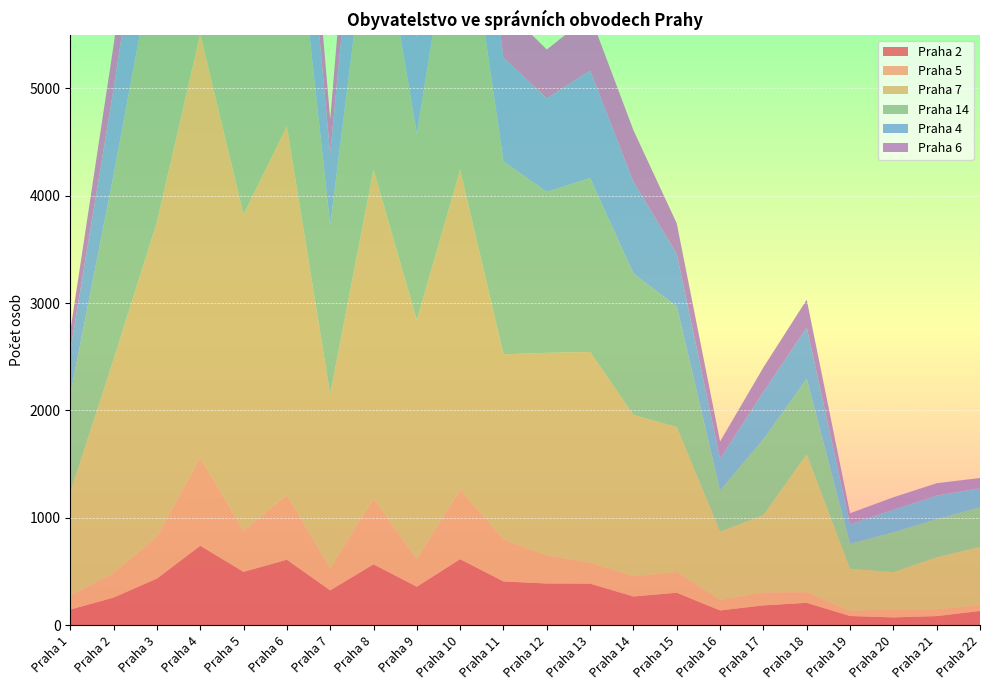

Reading left to right, list all the values displayed in this chart.

Praha 2: 144	256	433	739	496	609	323	566	357	614	406	387	386	266	301	136	183	207	84	71	83	131
Praha 5: 127	230	390	823	380	604	202	614	255	650	391	262	195	190	193	98	120	99	48	74	64	54
Praha 7: 966	1988	2931	3949	2948	3434	1624	3065	2228	2978	1725	1887	1963	1501	1350	636	721	1284	392	348	484	543
Praha 14: 908	1718	2605	3643	2597	2790	1574	2714	1737	2853	1797	1499	1620	1317	1124	384	706	704	233	370	355	368
Praha 4: 409	801	1291	1822	1297	1330	667	1665	896	1304	966	872	1001	855	489	295	442	477	182	211	220	178
Praha 6: 184	410	654	940	703	683	323	884	503	693	473	455	516	481	285	161	228	260	102	116	115	96